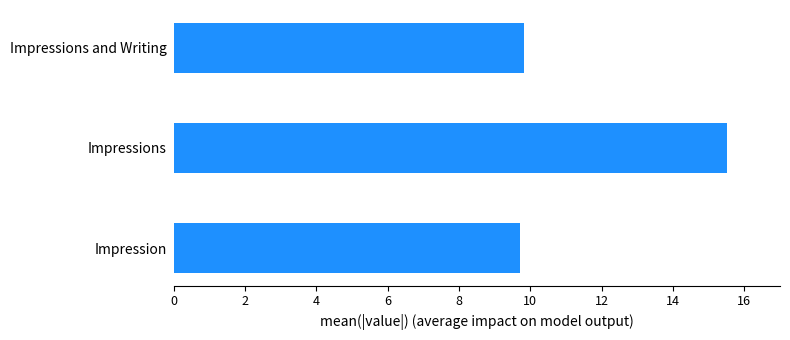

Read the value at Impression.

9.7